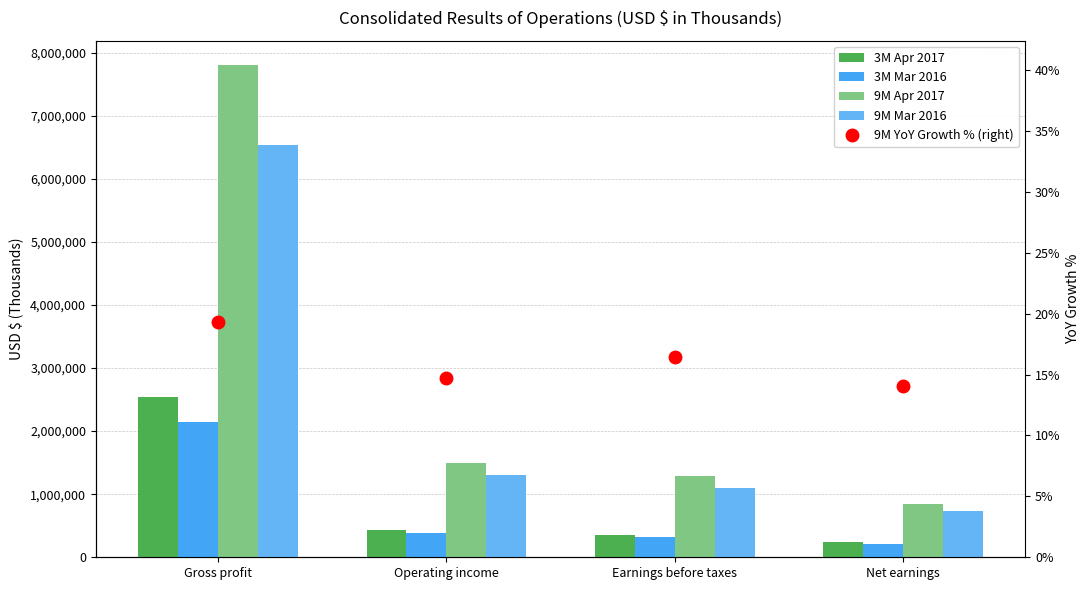

What value does the 3M Apr 2017 series have at Operating income?

435962.0